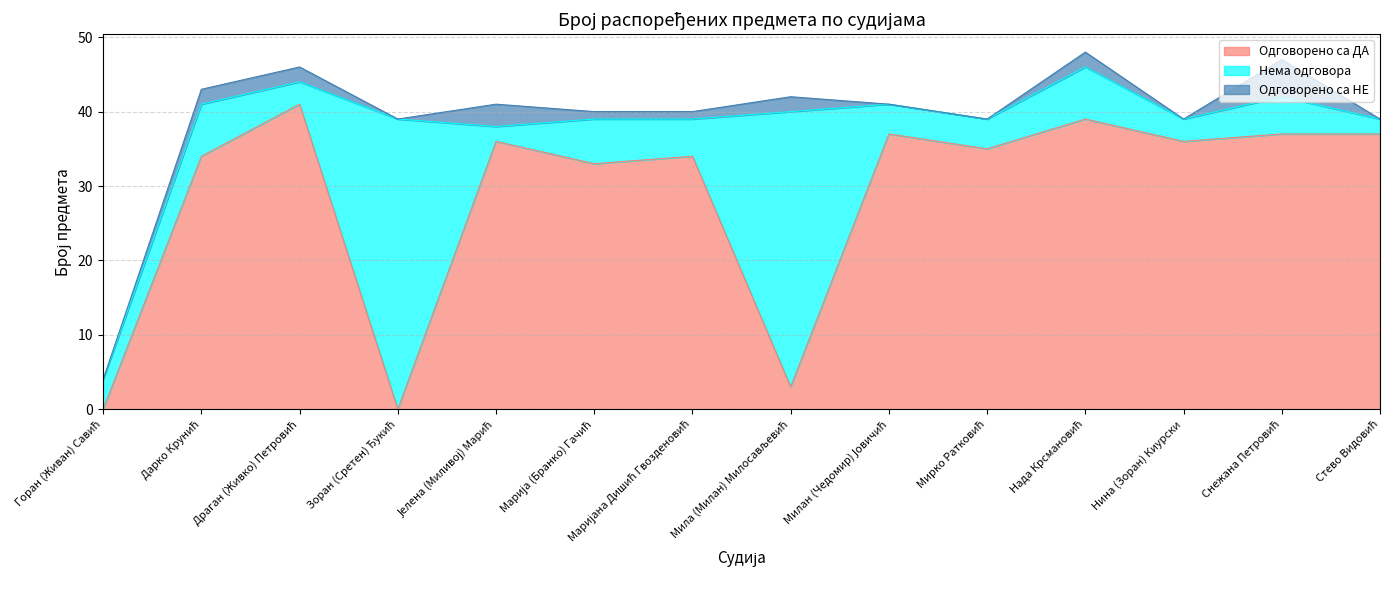

True or false: Одговорено са НЕ and Одговорено са ДА intersect in this chart.

False